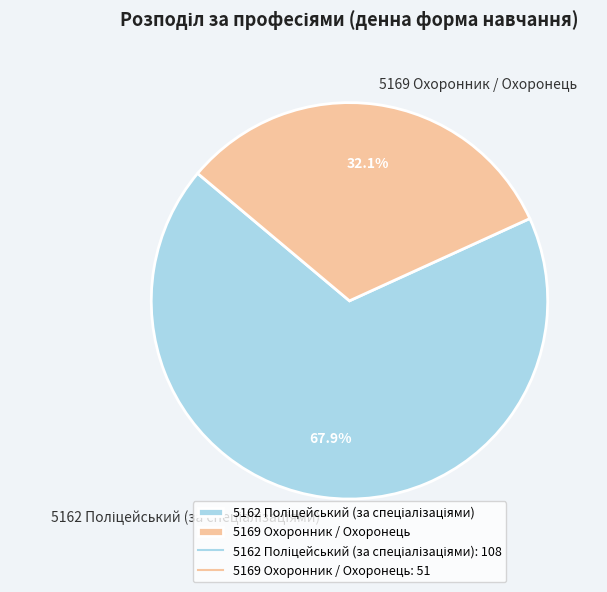

How many segments does this pie chart have?

2